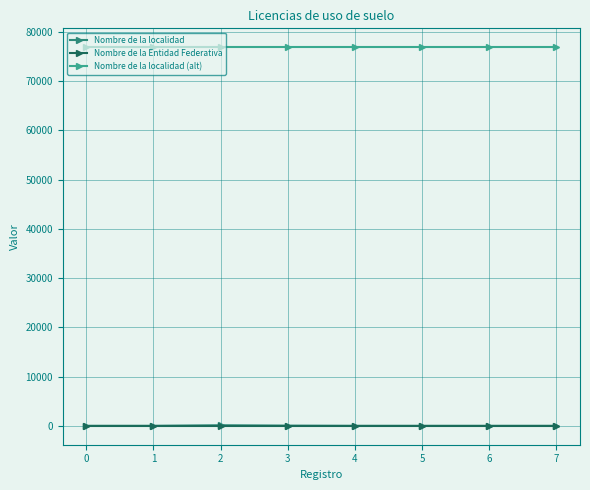

How many categories are shown in the chart?

8